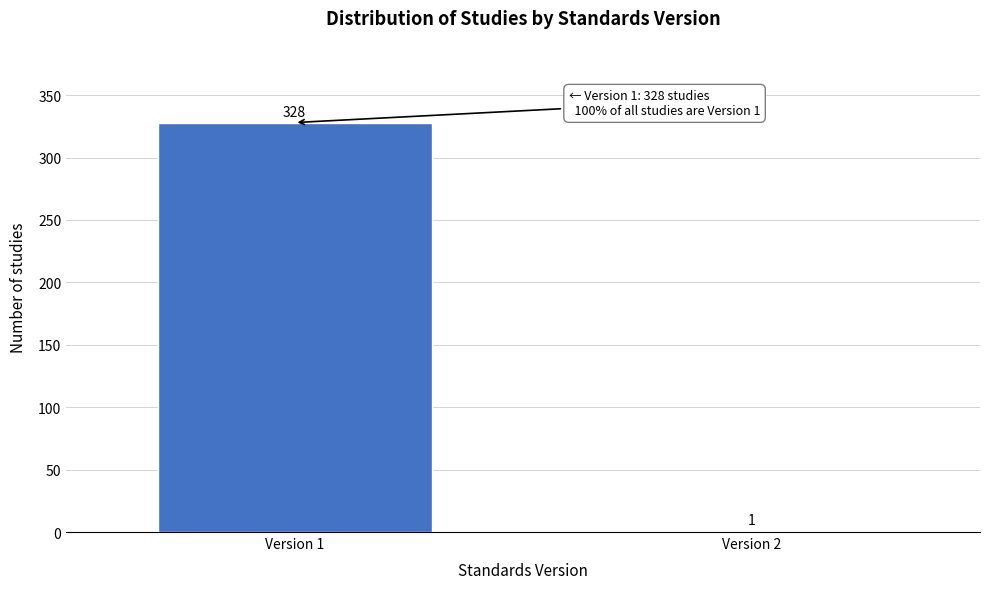

Reading left to right, extract all data points from this chart.

Version 1=328	Version 2=1